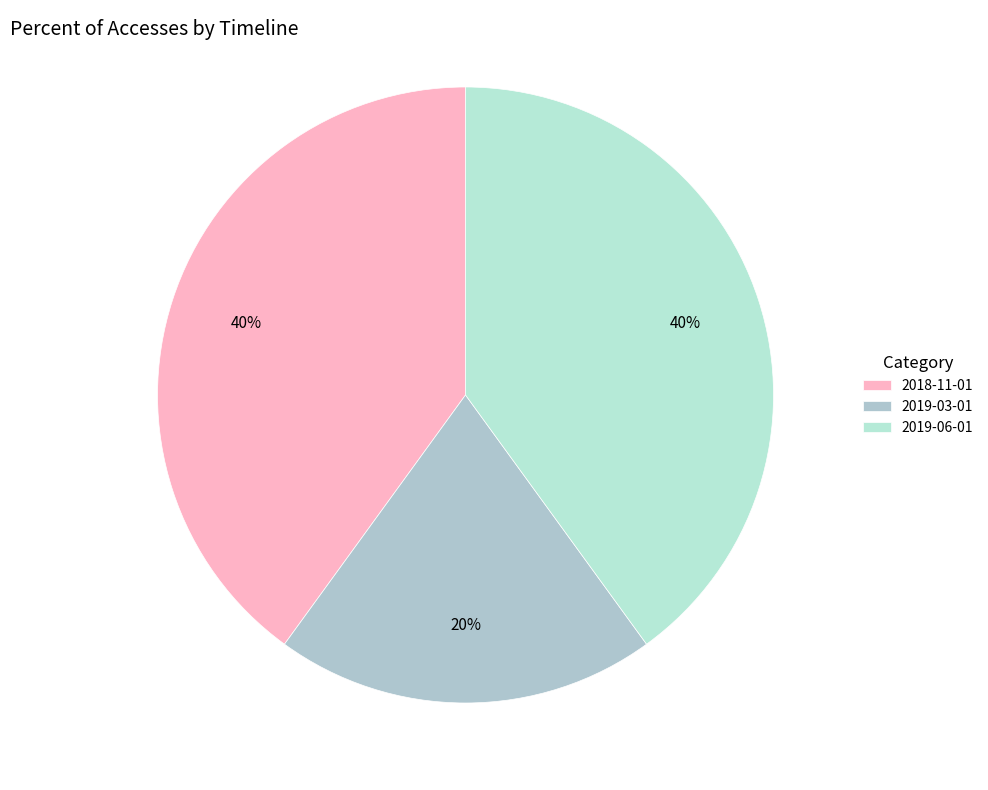

How many segments does this pie chart have?

3